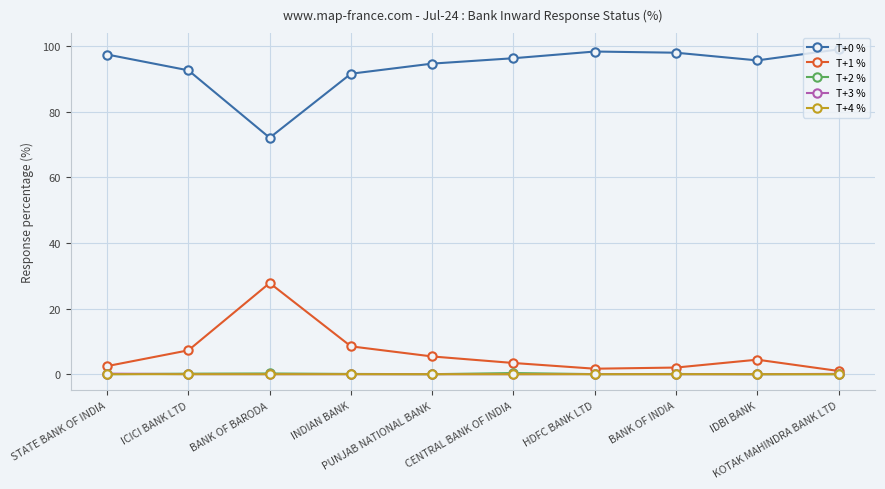

Count the number of categories in the chart.

10